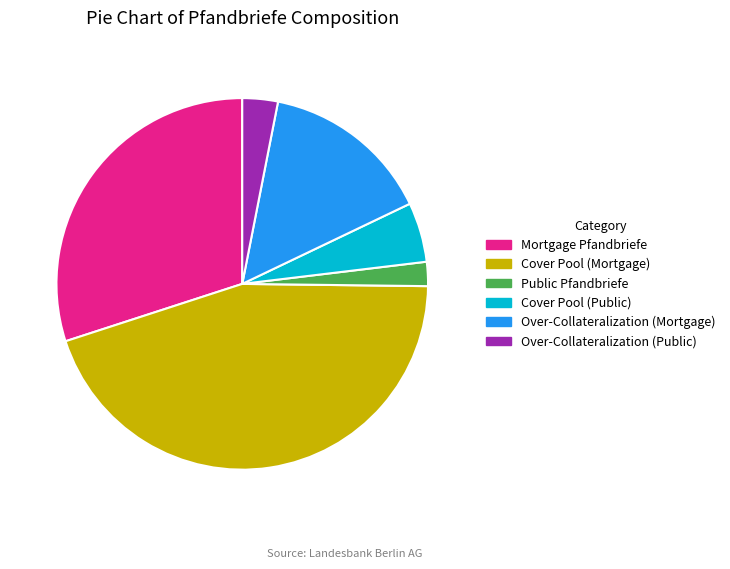

Which category has the smallest portion of the pie?

Public Pfandbriefe